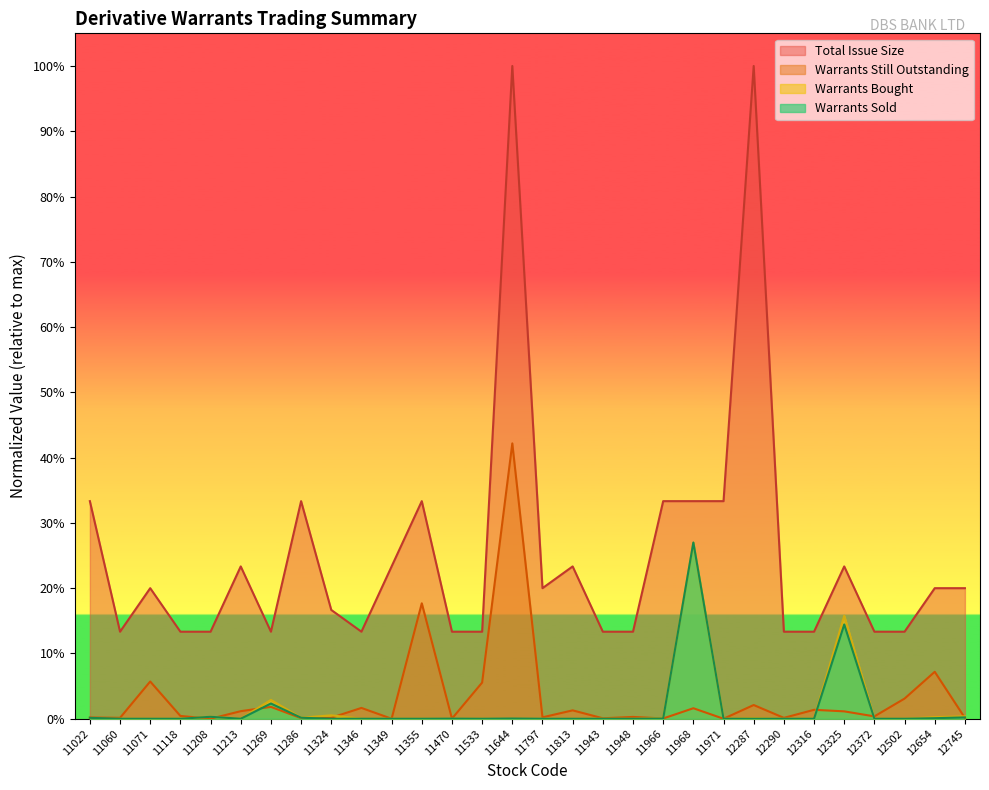

True or false: Total Issue Size and Number of Derivative Warrants Bought intersect in this chart.

False